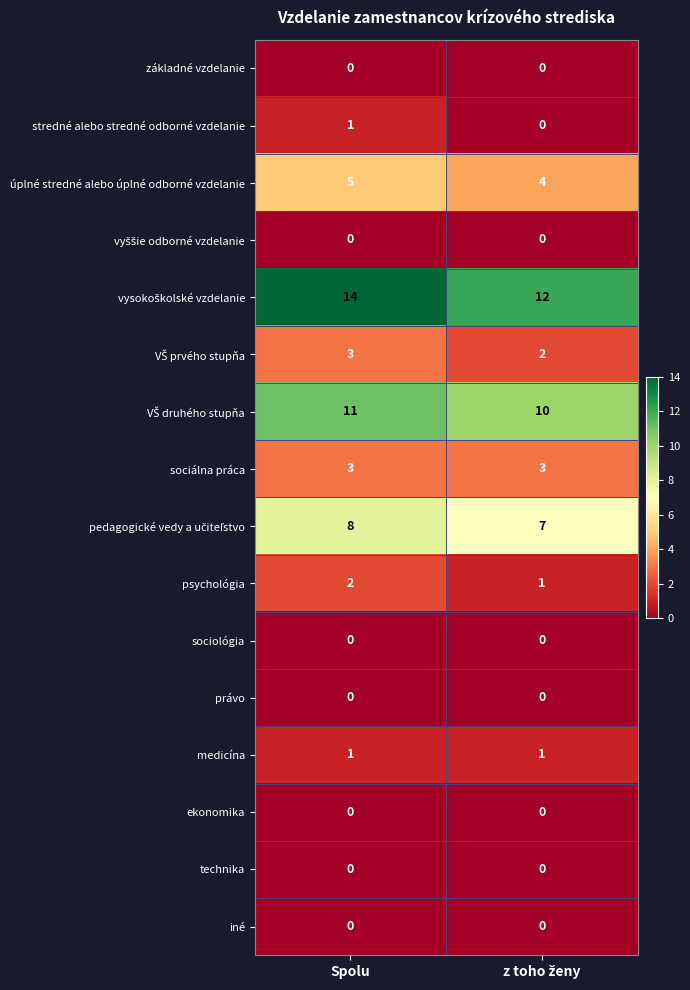

What value does the sociálna práca series have at Spolu?

3